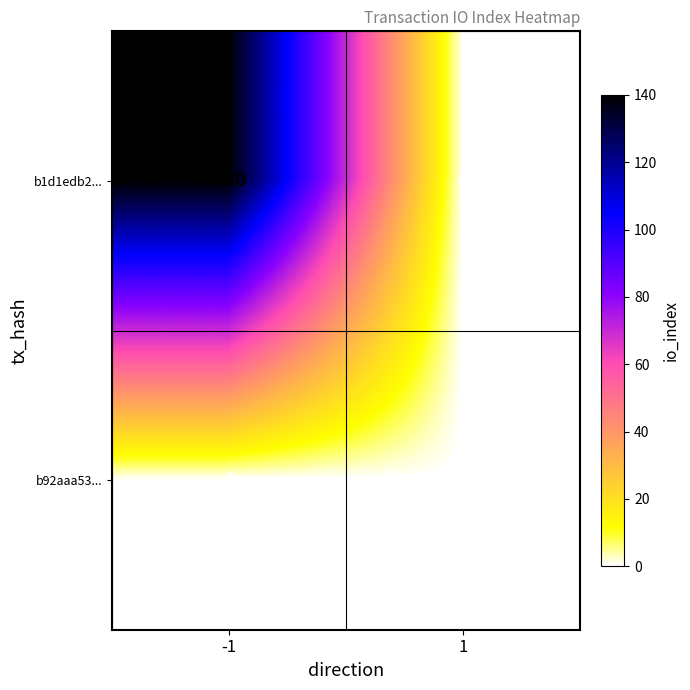

What is the maximum value for b1d1edb2...?

140